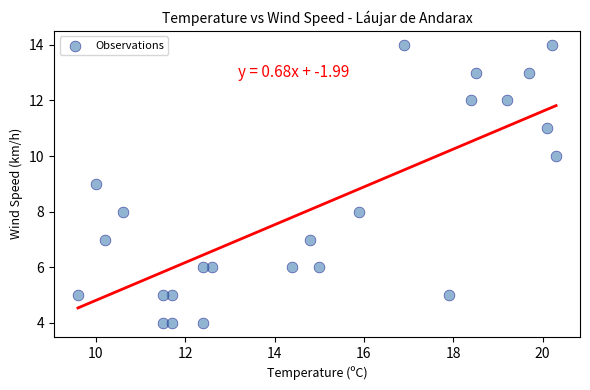

What is the range of Y values (max minus min)?

10